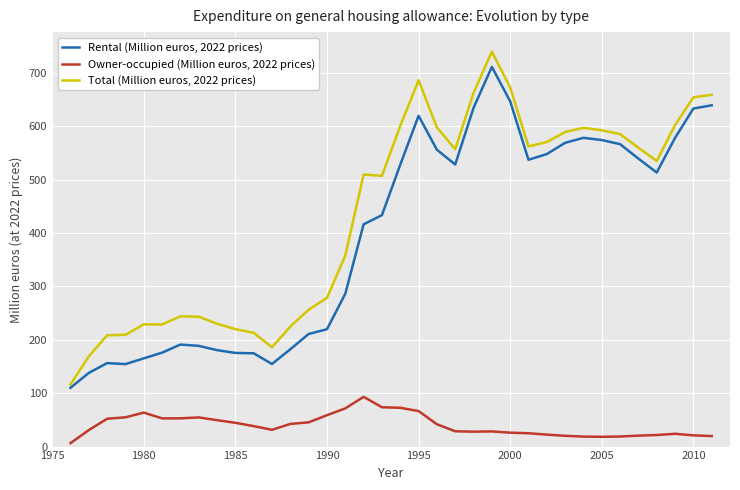

What is the highest value of the Owner-occupied (Million euros, 2022 prices) series?

93.2